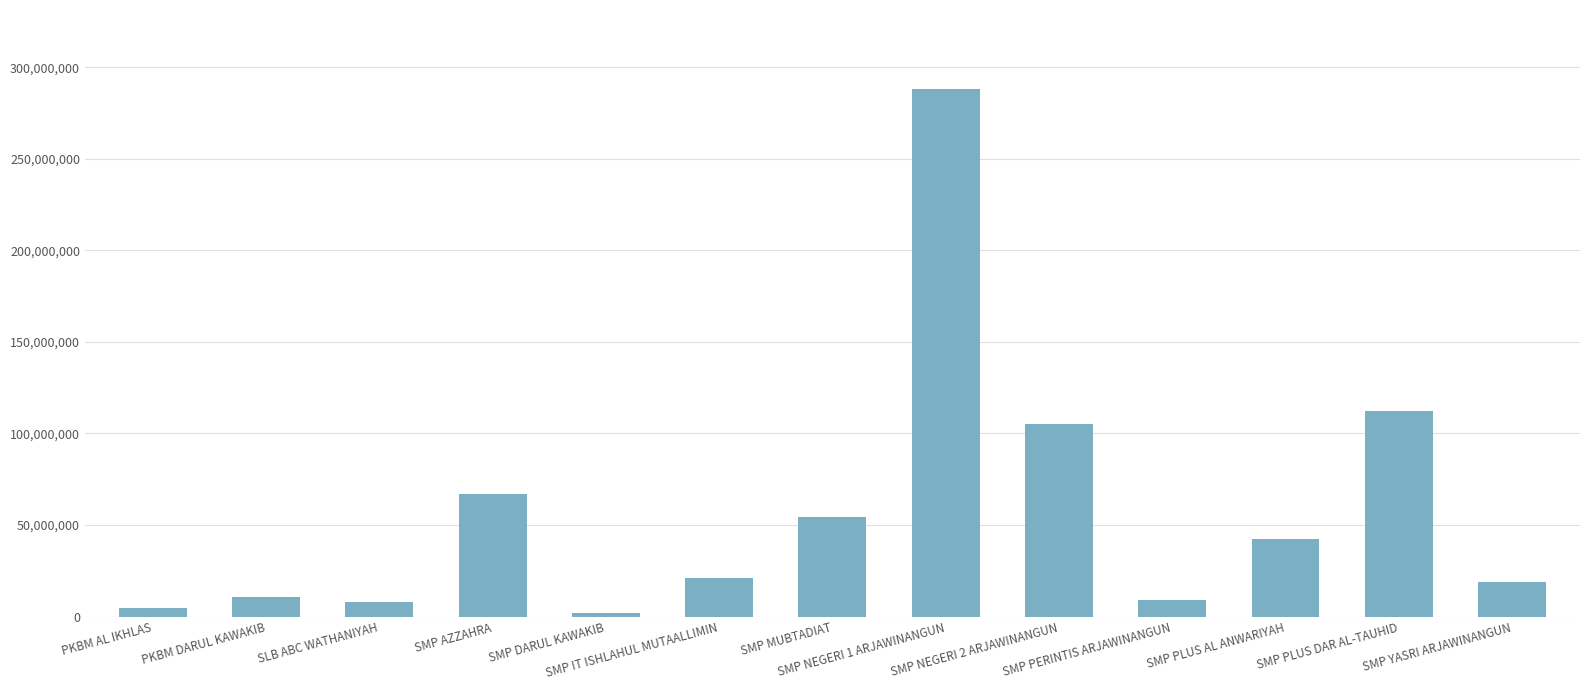

What is the maximum value shown in the chart?

288000000